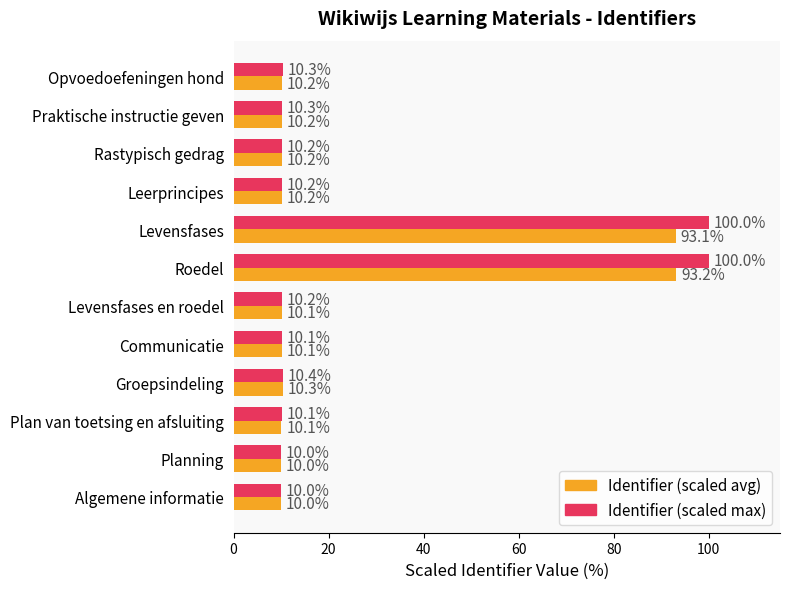

Which series has the largest range (max minus min)?

Identifier (scaled max)